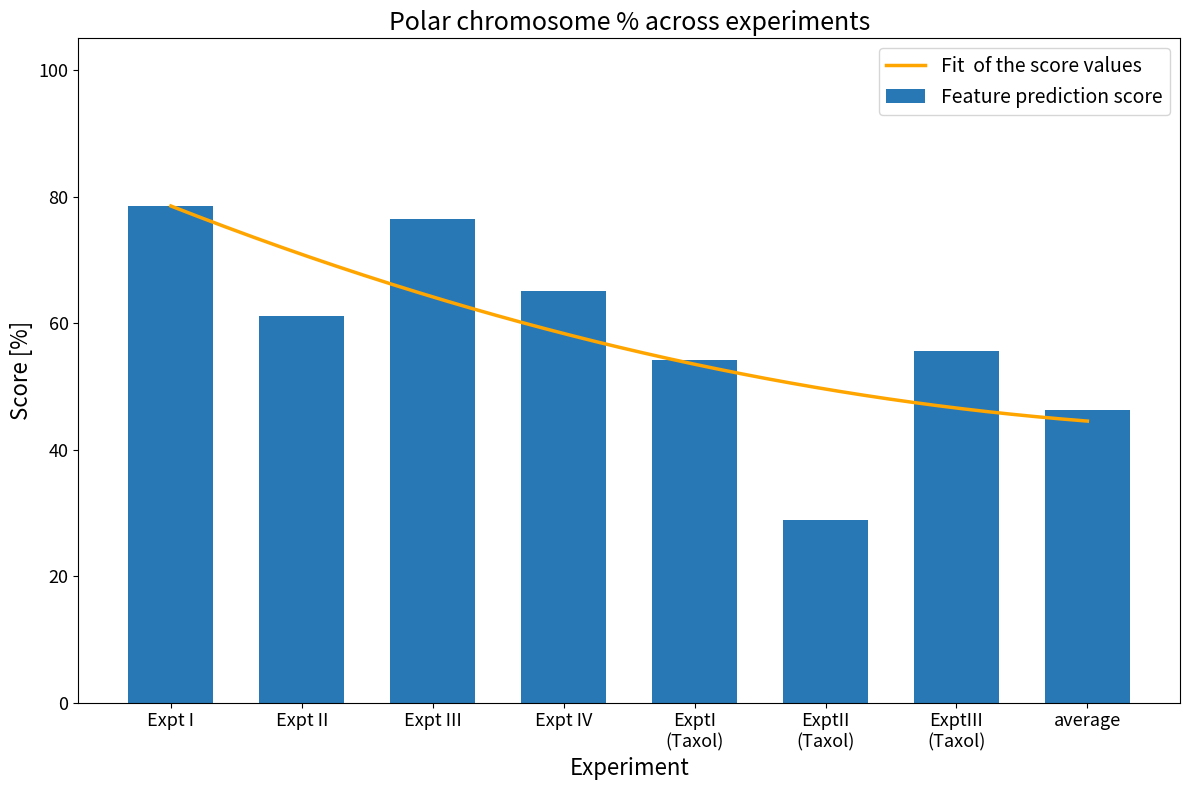

Are the bars grouped side by side (vs. stacked)?

No